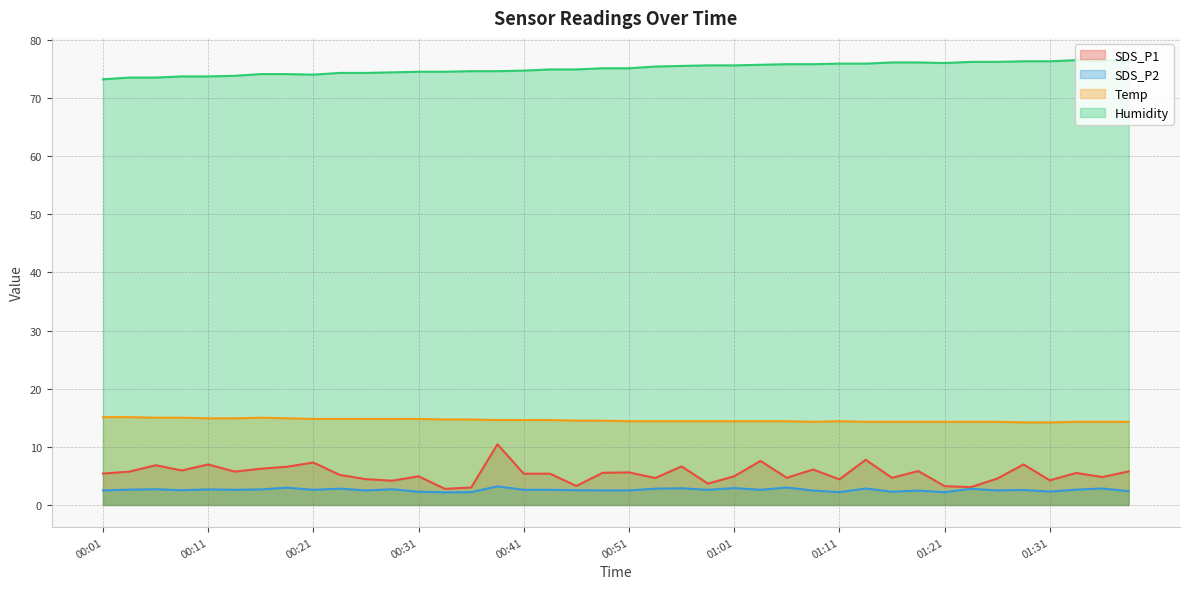

At which category does SDS_P1 reach its first local valley?

00:09